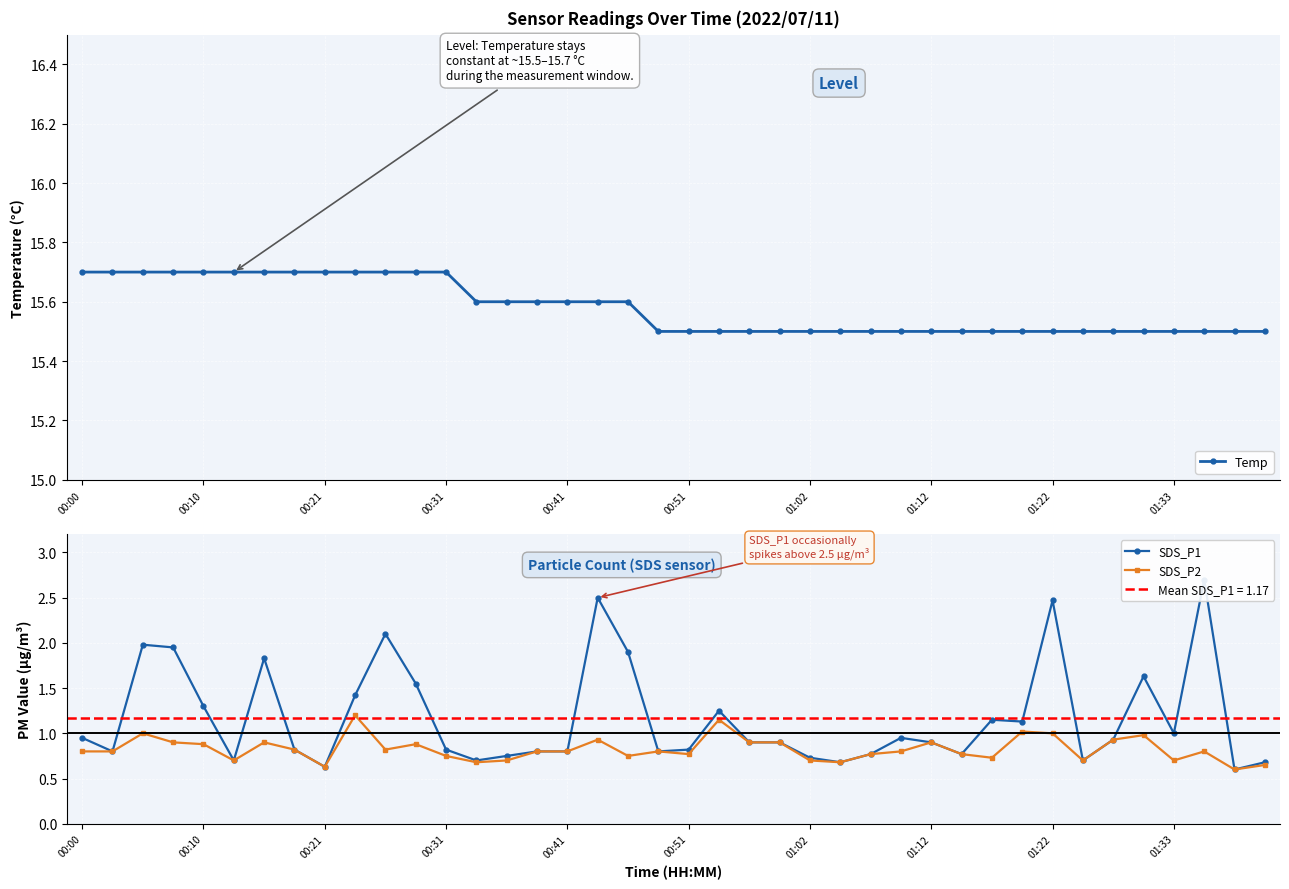

Does the chart display data point markers on the line(s)?

Yes